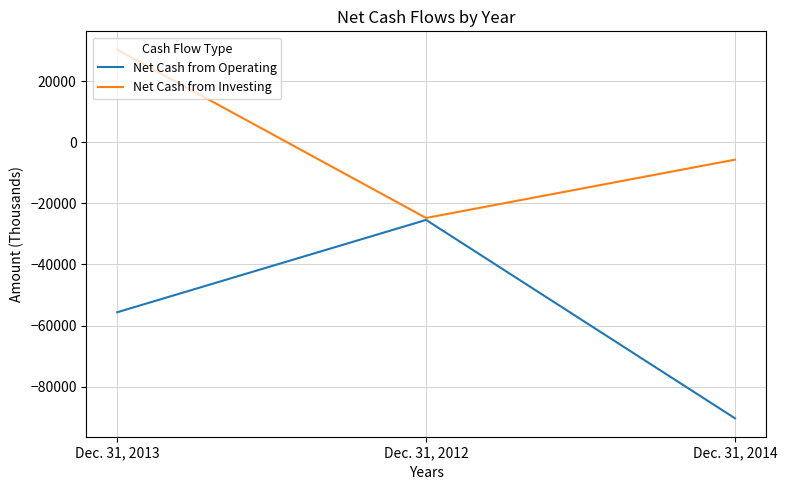

What is the average value of the Net Cash from Operating series?

-57149